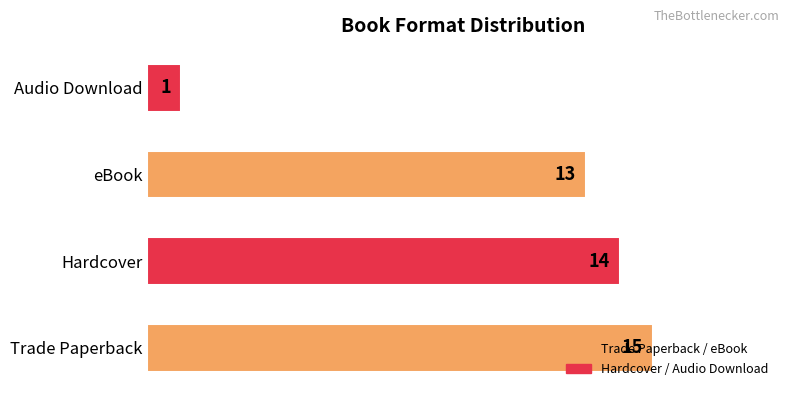

Which category has the lowest value across all series?

Audio Download